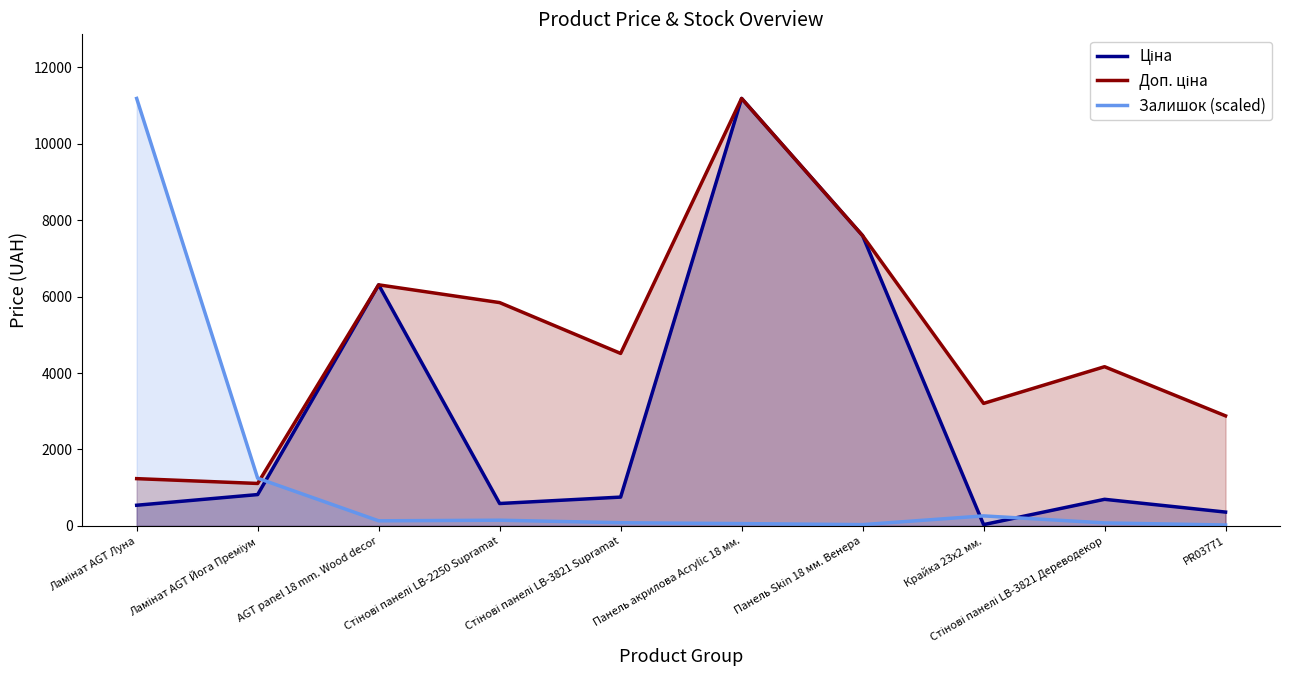

Where is the first local maximum for Доп. ціна?

AGT panel 18 mm. Wood decor